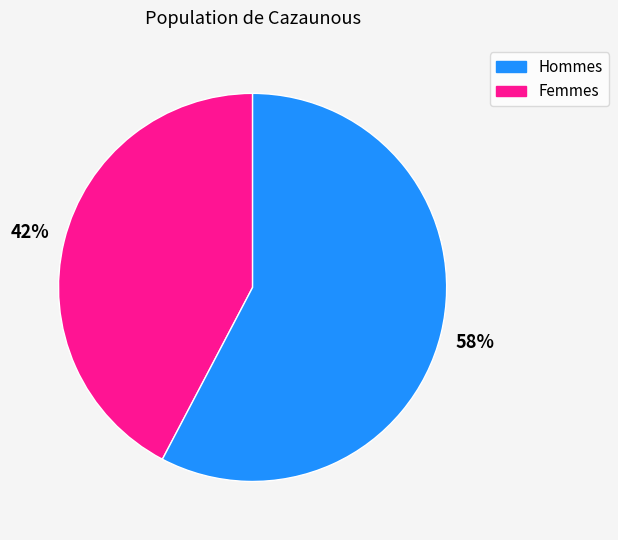

To the nearest percent, what is the average slice percentage?

50%